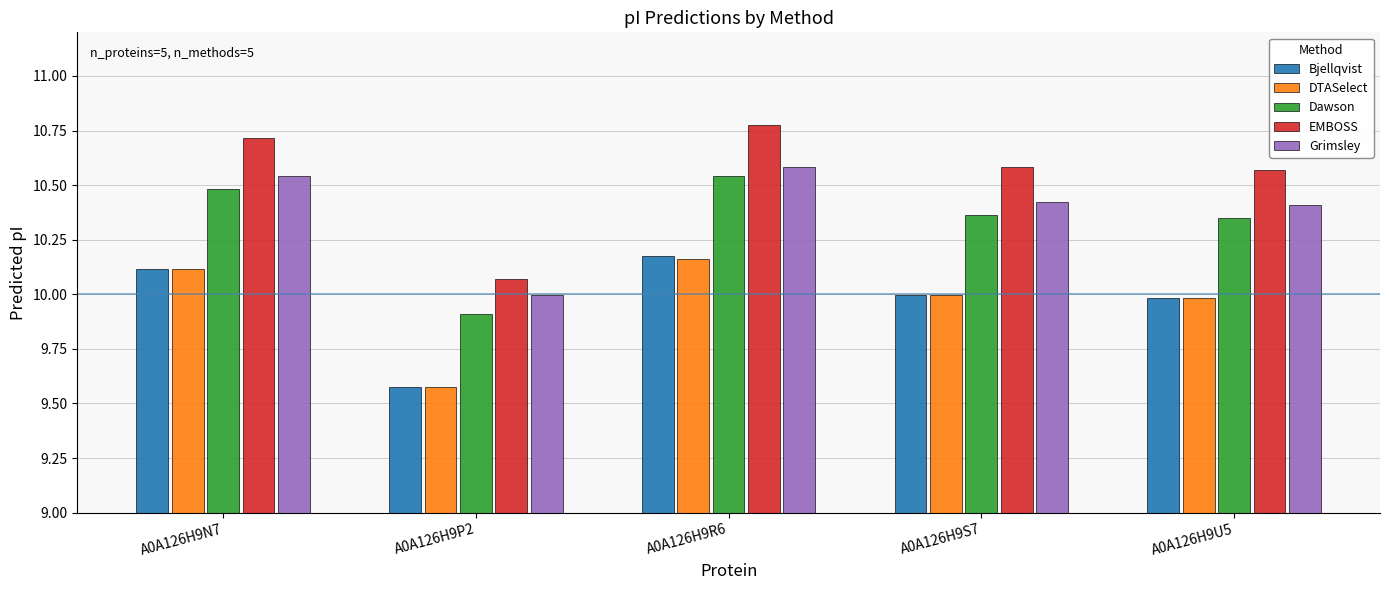

True or false: EMBOSS has a value of 10.7 at A0A126H9N7.

True